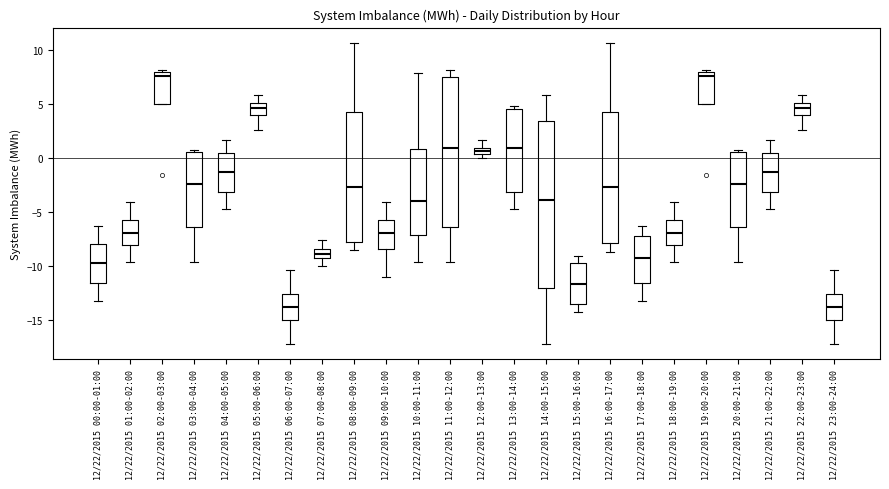

Which box is the tallest, from its lower edge to its upper edge?

12/22/2015 14:00-15:00